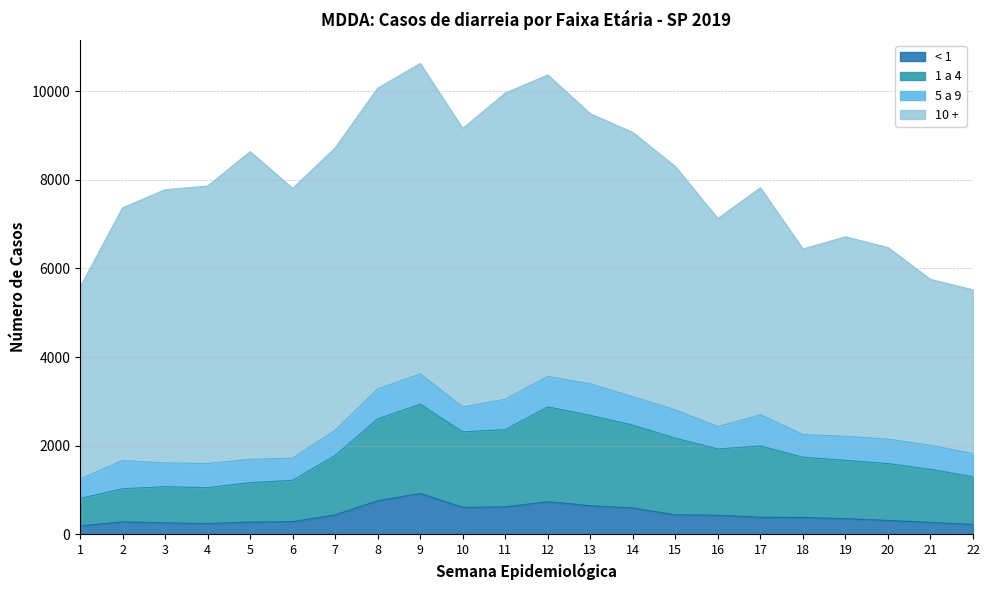

At which label does 1 a 4 first exceed 1779?

8